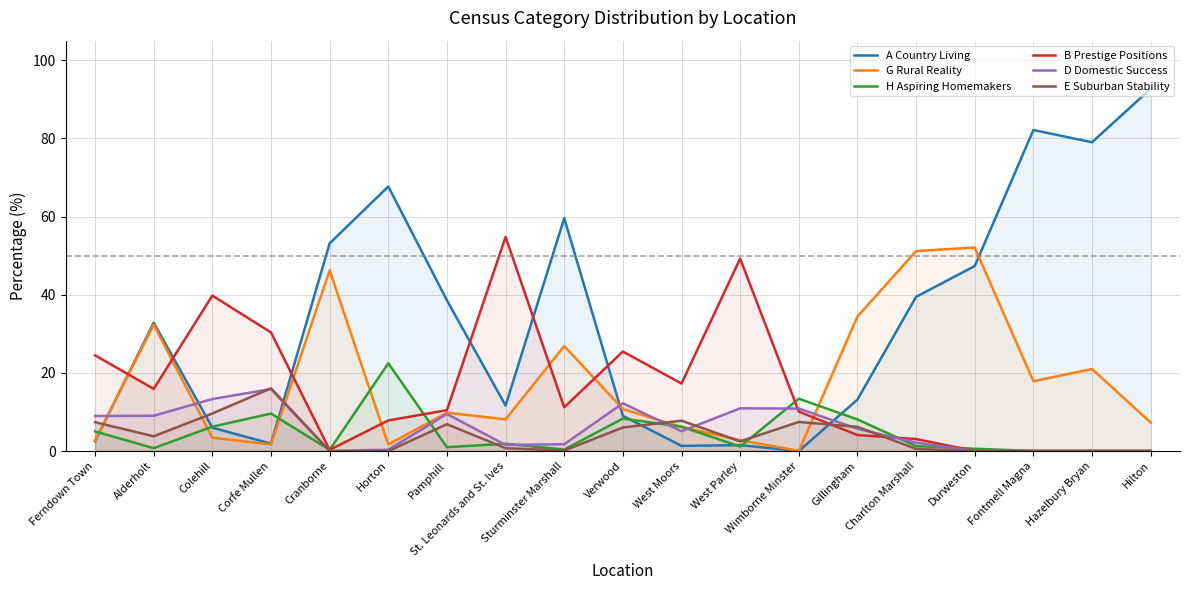

What is the spread (max minus min) of values at Charlton Marshall?

50.6